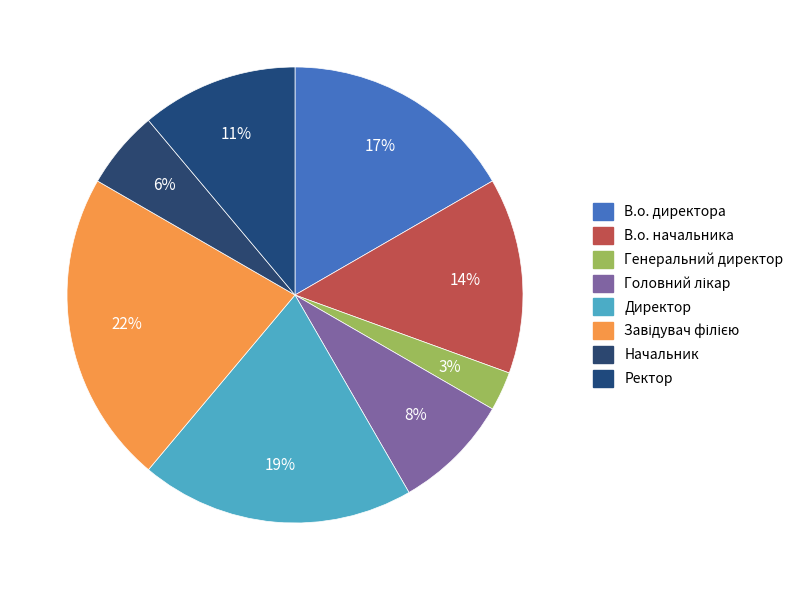

To the nearest percent, what is the difference between the Ректор and Директор slice percentages?

8%